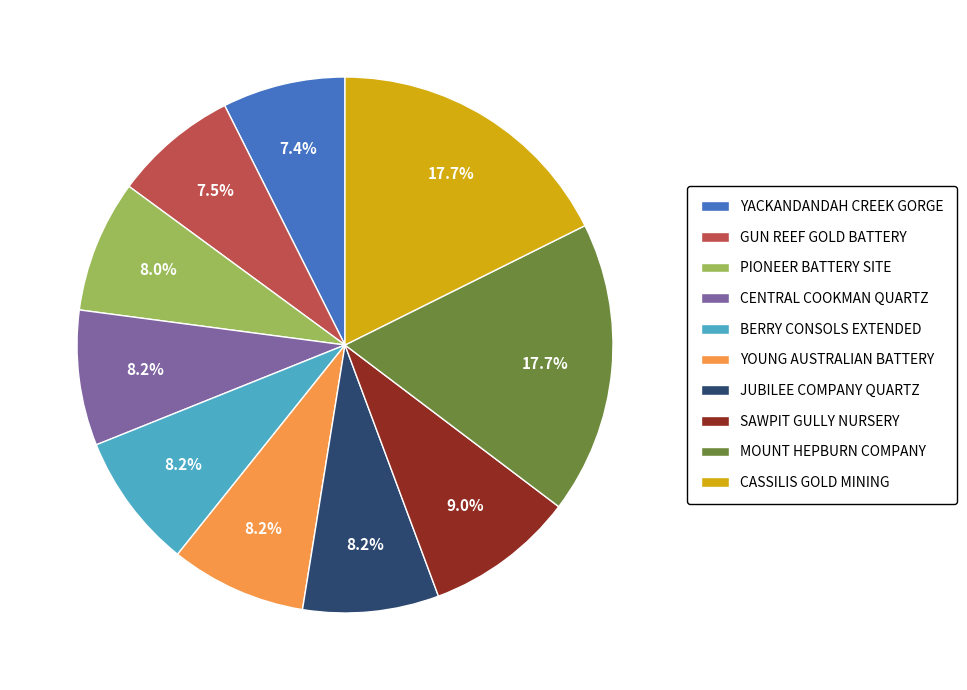

How many segments does this pie chart have?

10